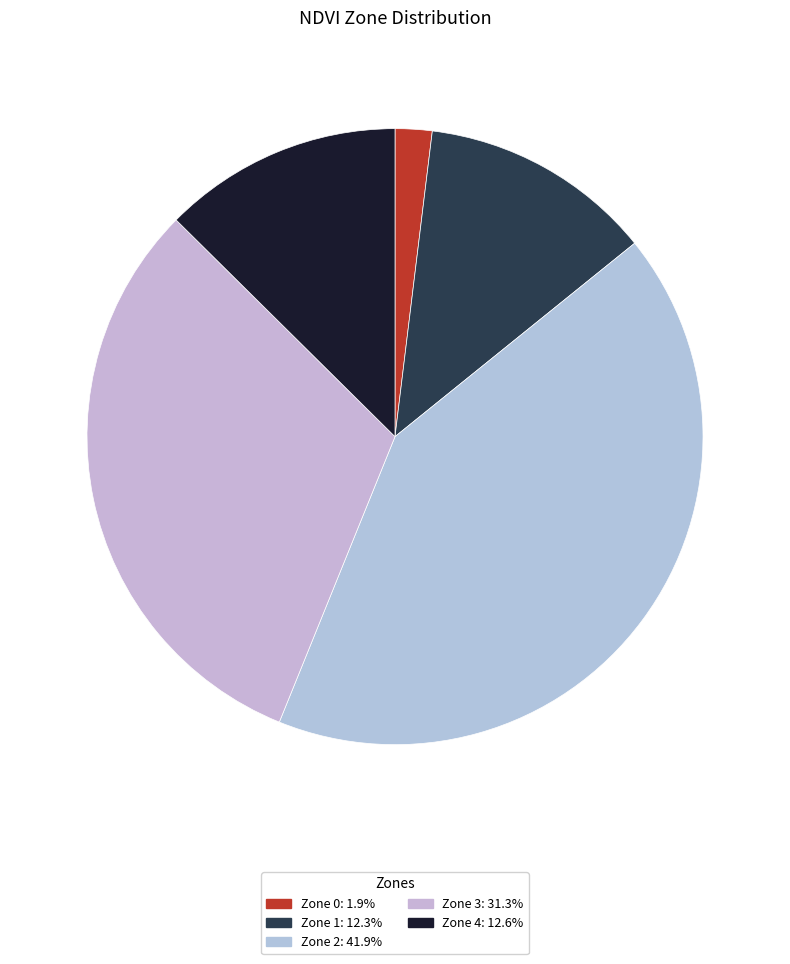

Which slice is the largest?

Zone 2